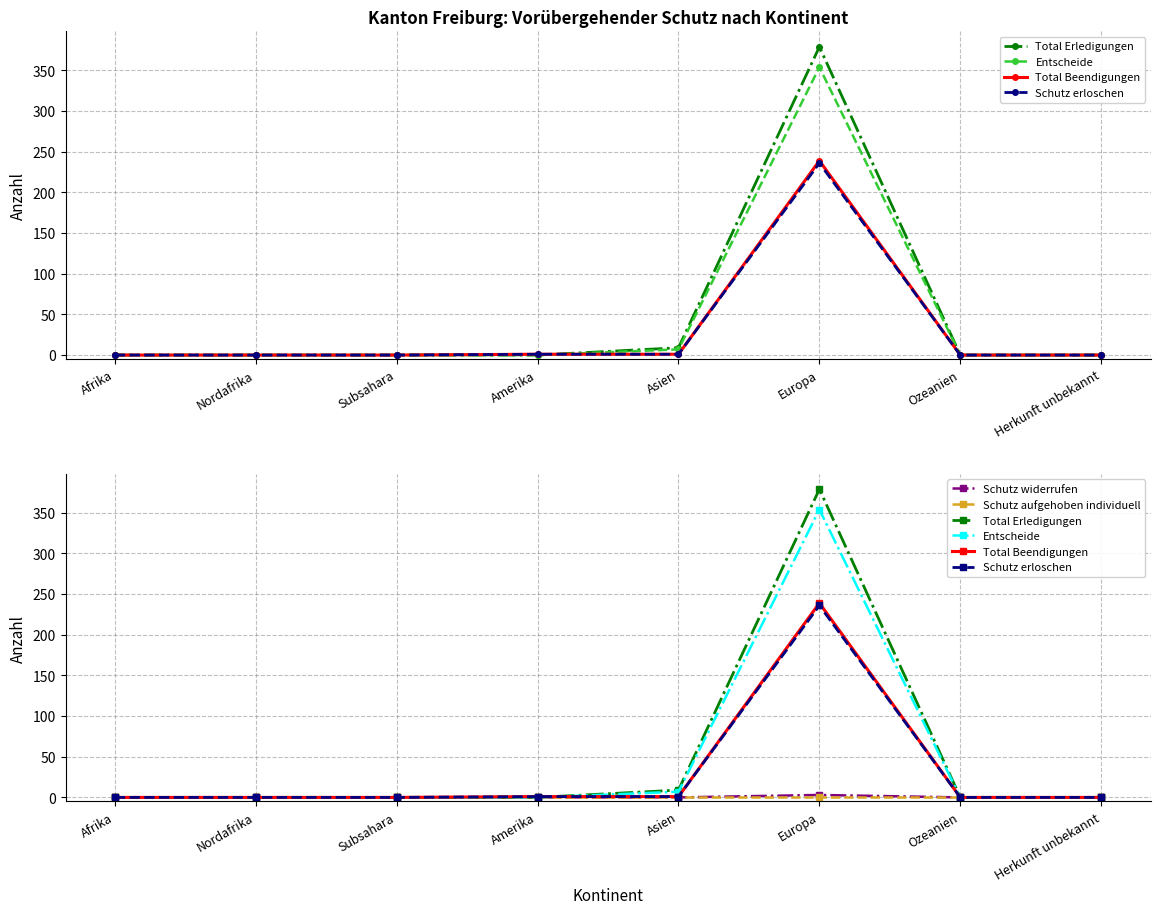

What is the greatest value displayed?

379